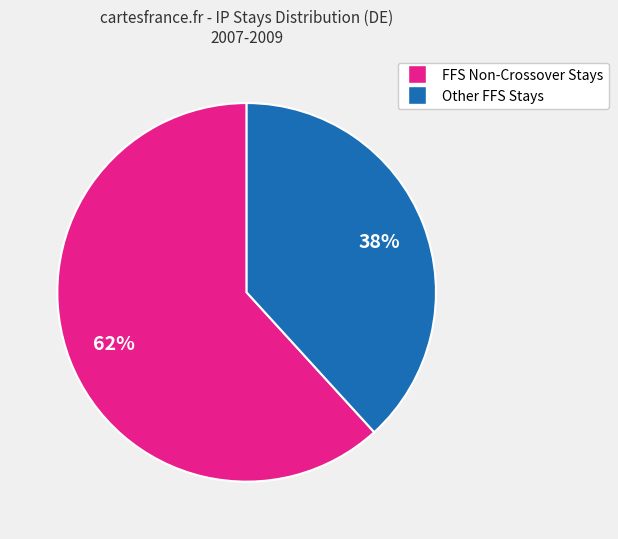

To the nearest percent, what is the average slice percentage?

50%